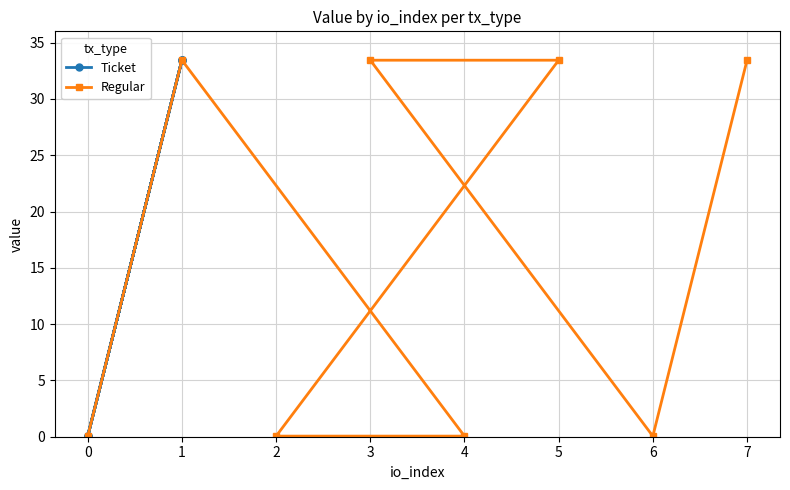

How many interior local peaks does the Ticket series have?

3